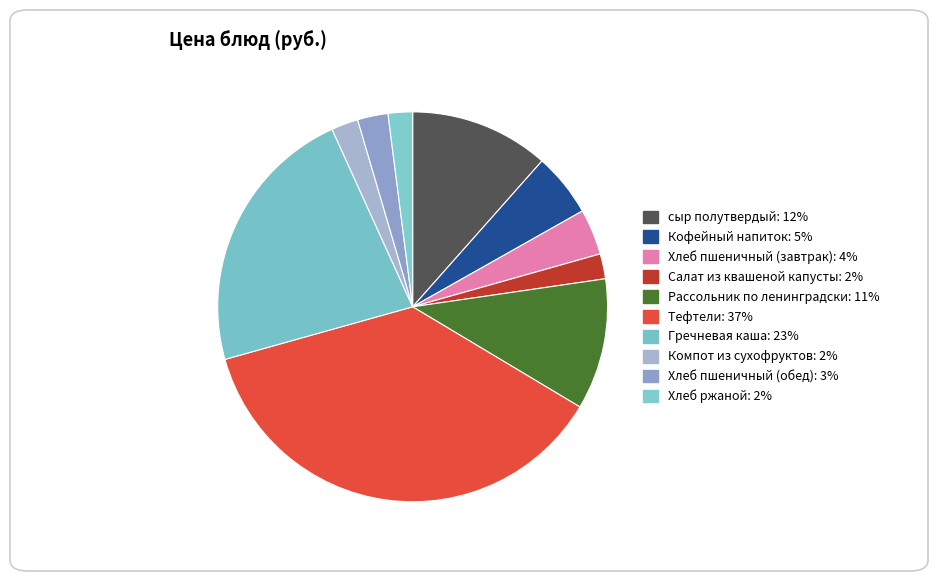

Is the sum of Кофейный напиток and Гречневая каша greater than half?

No